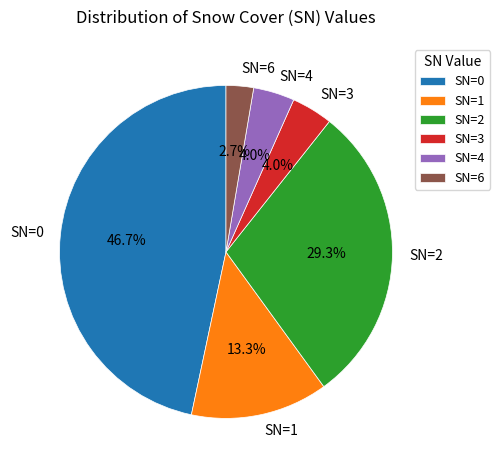

Does SN=2 account for over 50% of the chart?

No